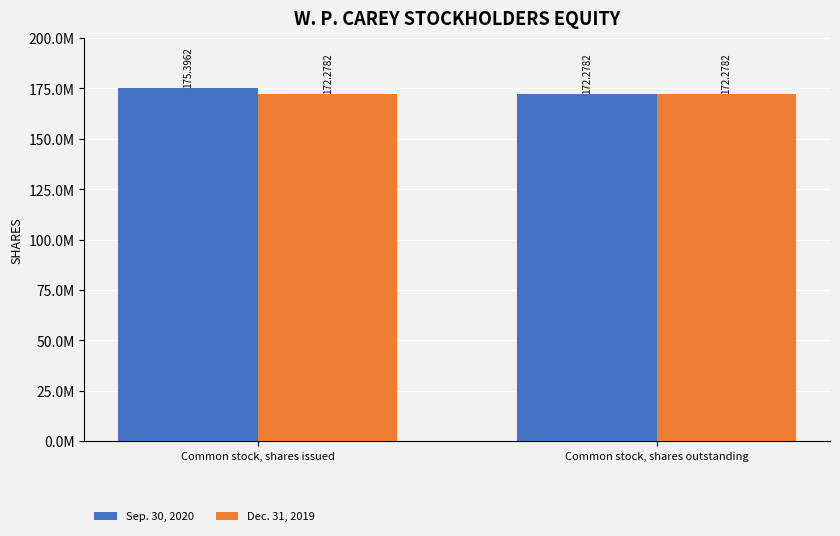

What is the label of the 1st bar from the left?

Common stock, shares issued